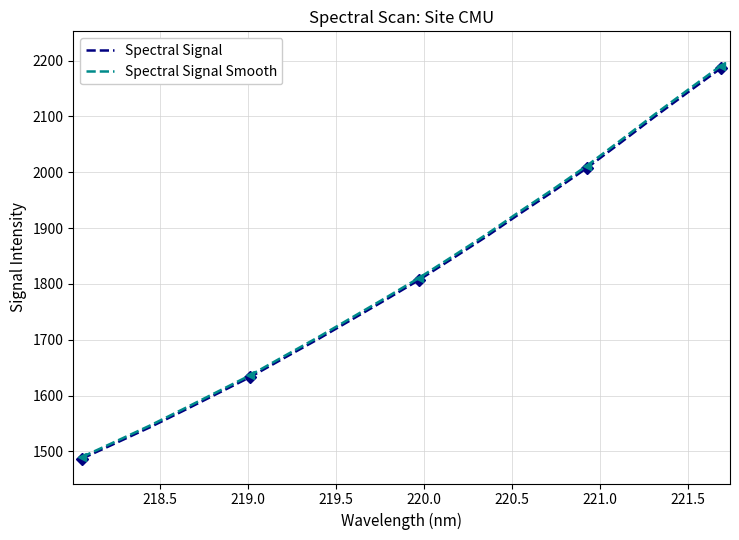

What is the lowest value of the Spectral Signal Smooth series?

1490.0